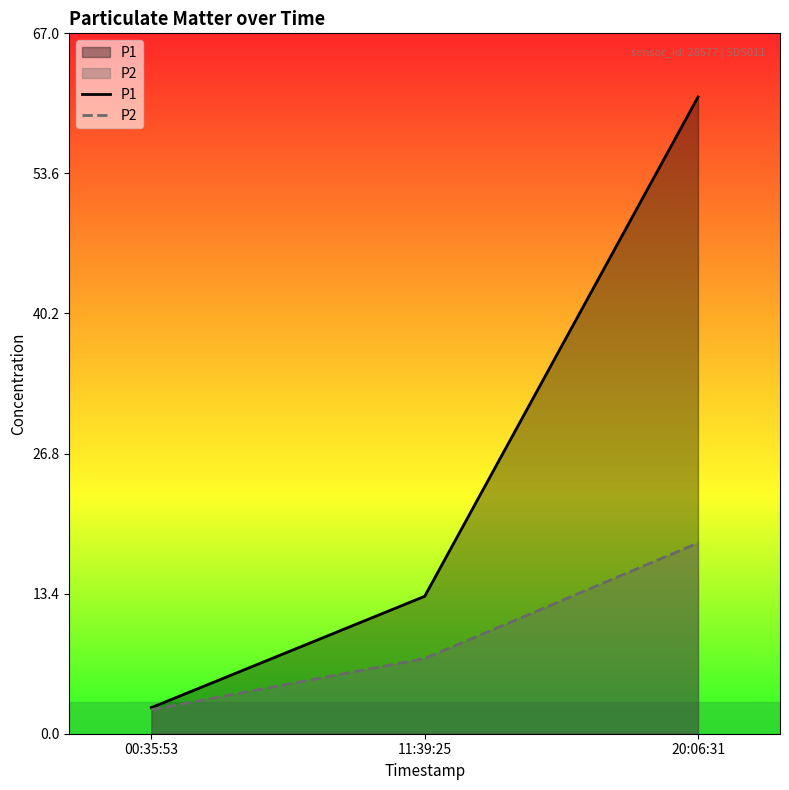

Is it true that P2 equals 32.1 at 20:06:31?

False